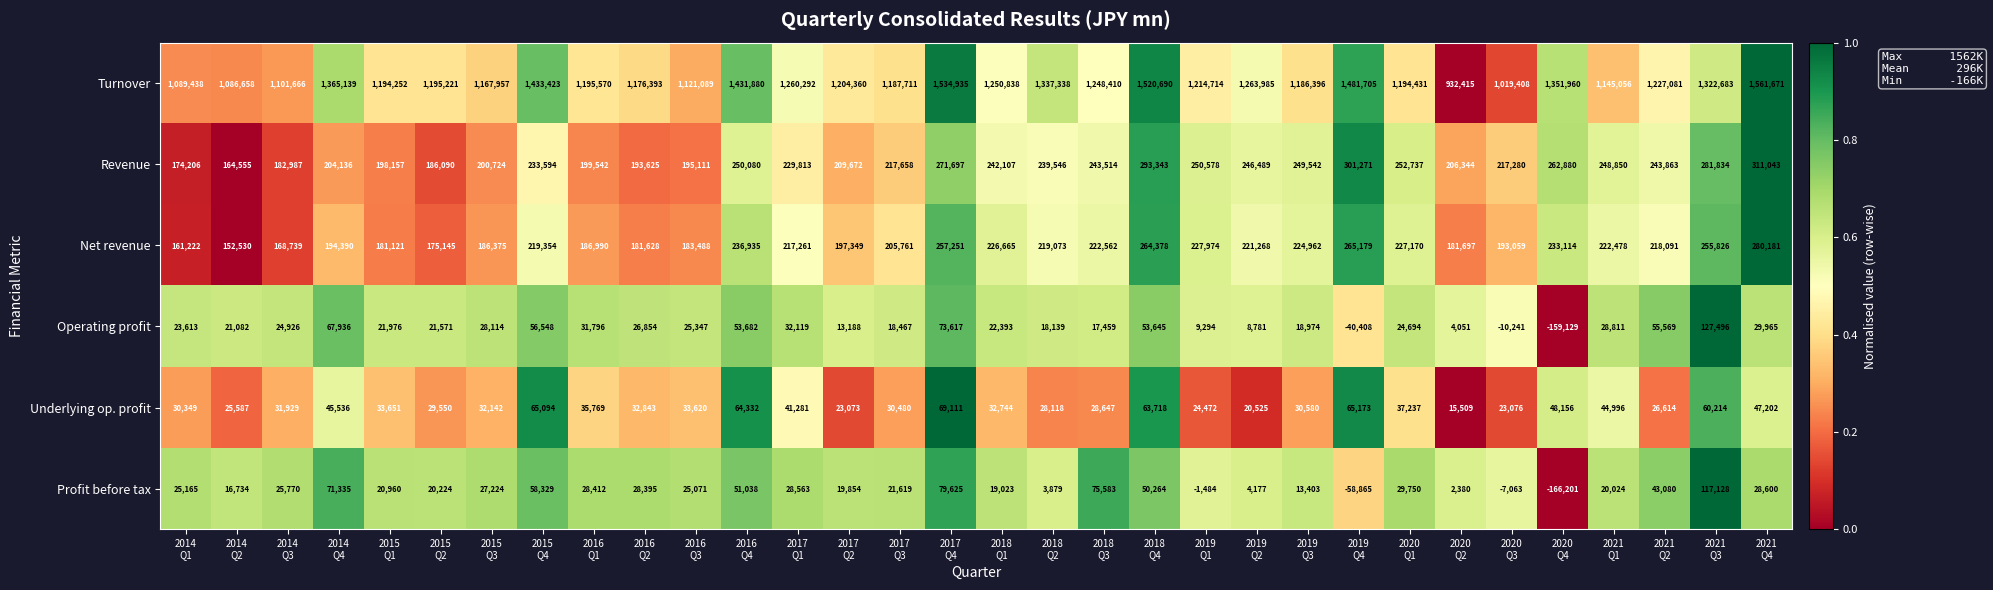

Which label corresponds to the largest value in the chart?

2021
Q4